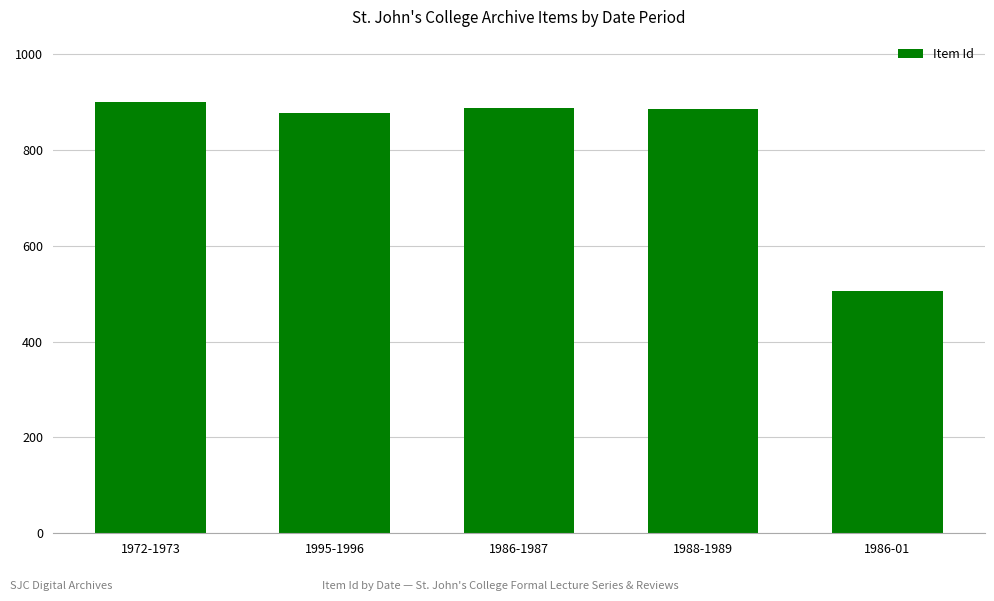

Which has a higher value, 1988-1989 or 1972-1973?

1972-1973